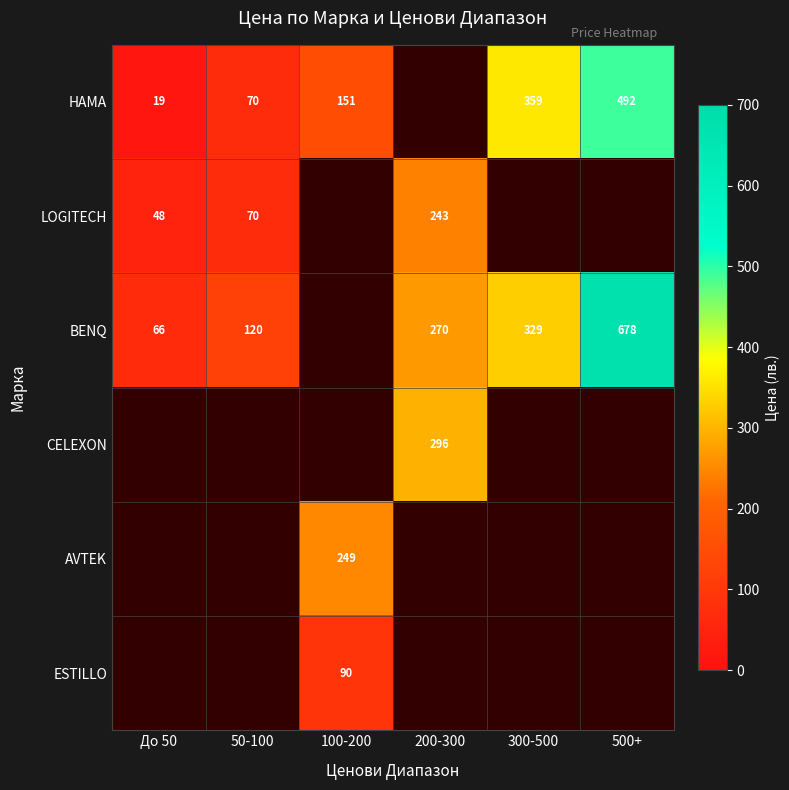

Is it true that LOGITECH equals 69.7 at 50-100?

True